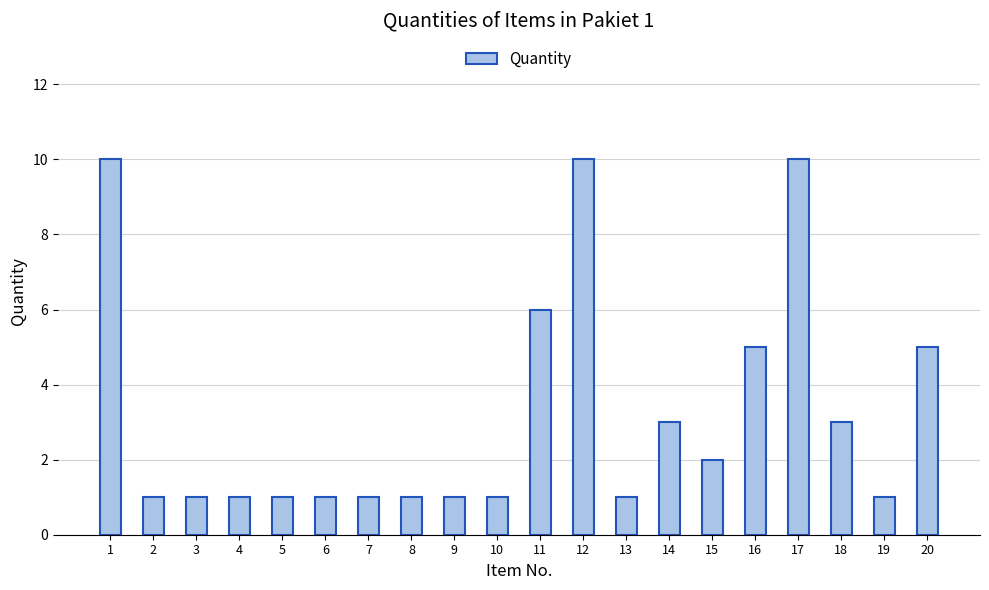

What is the change in value from 13 to 16?

+4